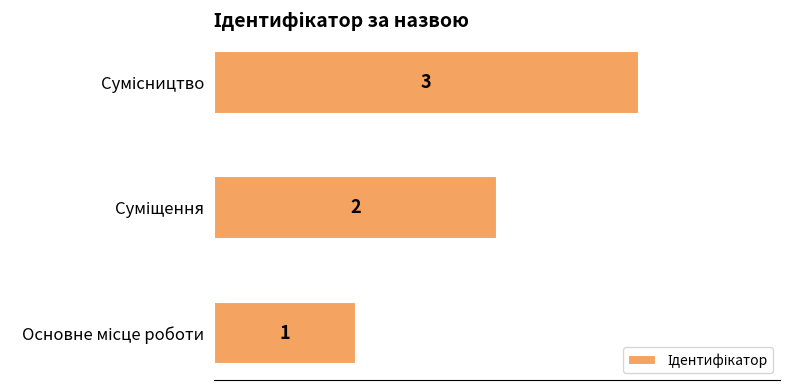

How many bars are there in total?

3